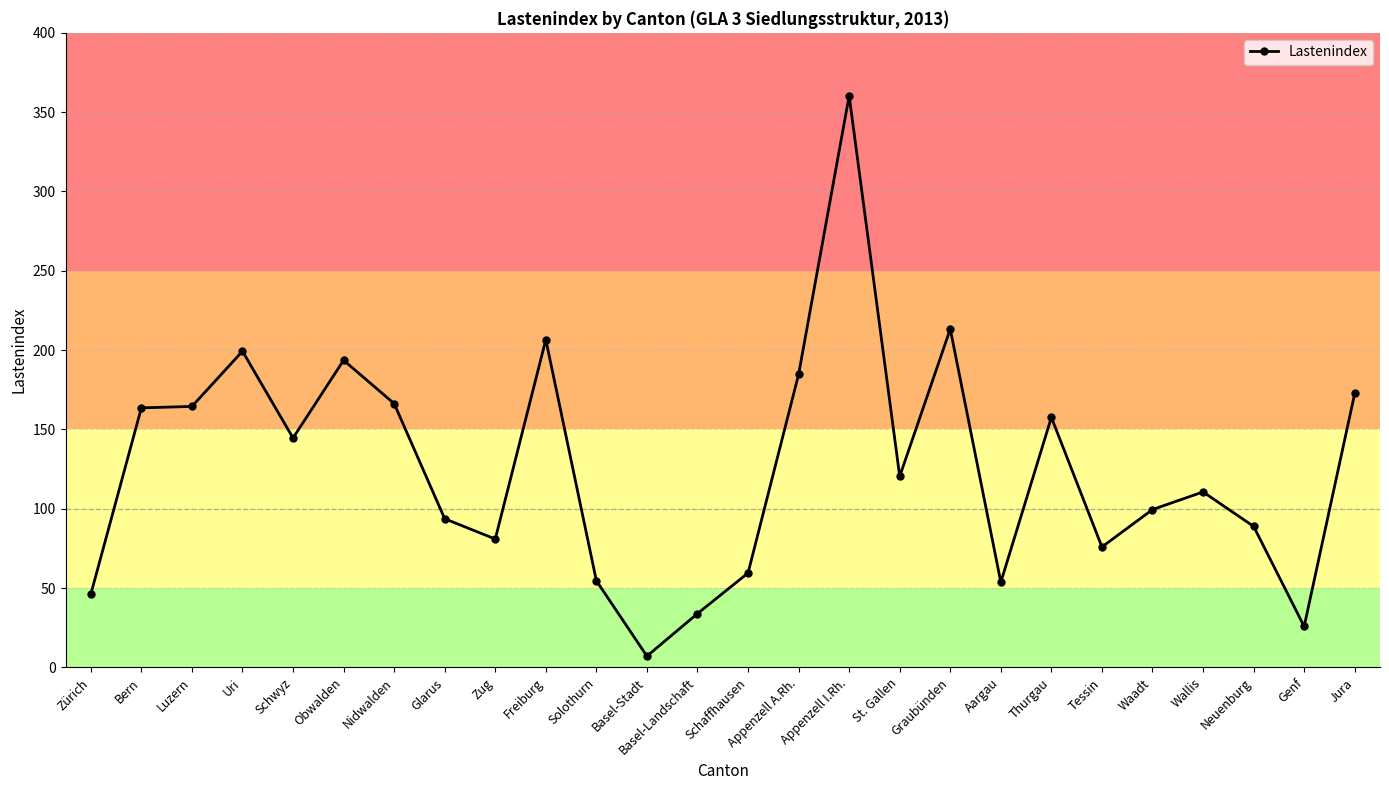

At which category does the chart reach its peak across all series?

Appenzell I.Rh.